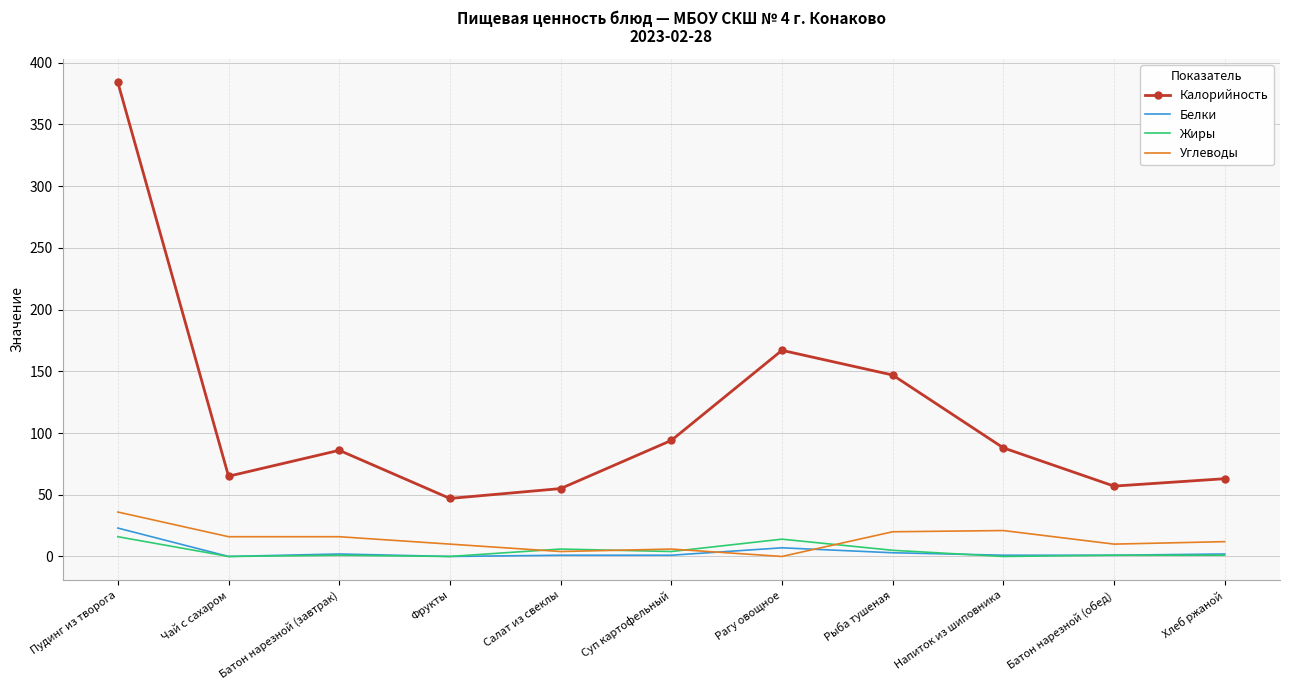

True or false: Жиры has more than 0 points higher than both neighbors.

True